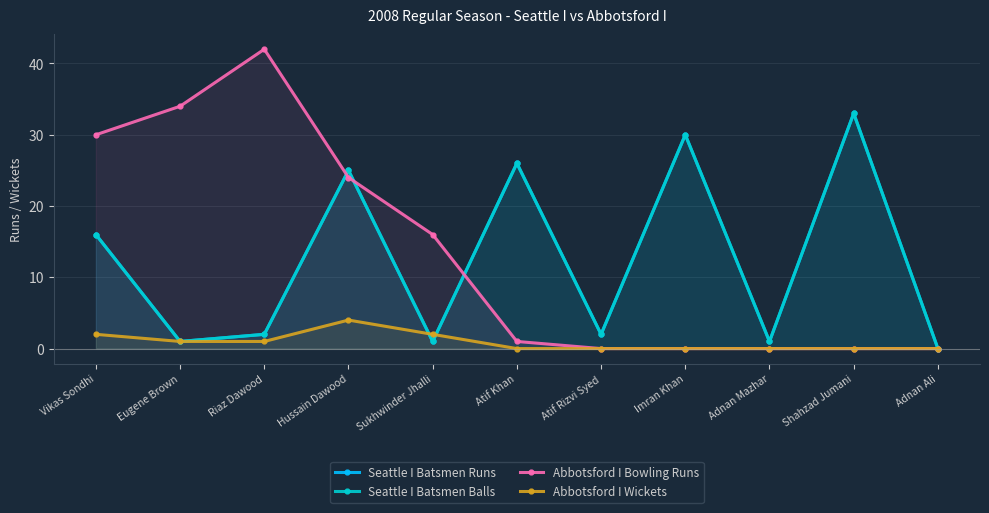

How many data points in Seattle I Batsmen Balls are less than 2?

4